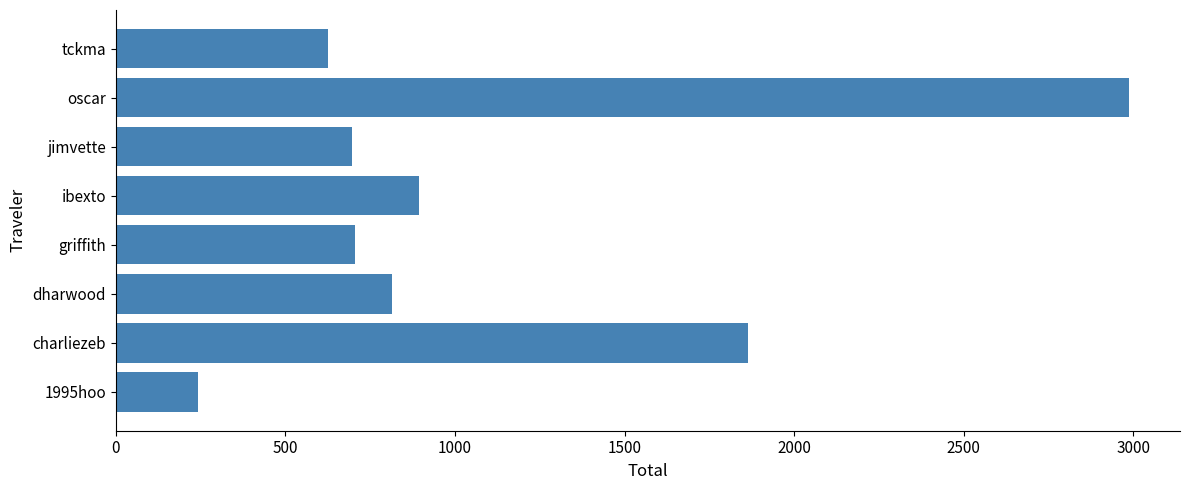

Where is the data nearest to the value 1615?

charliezeb